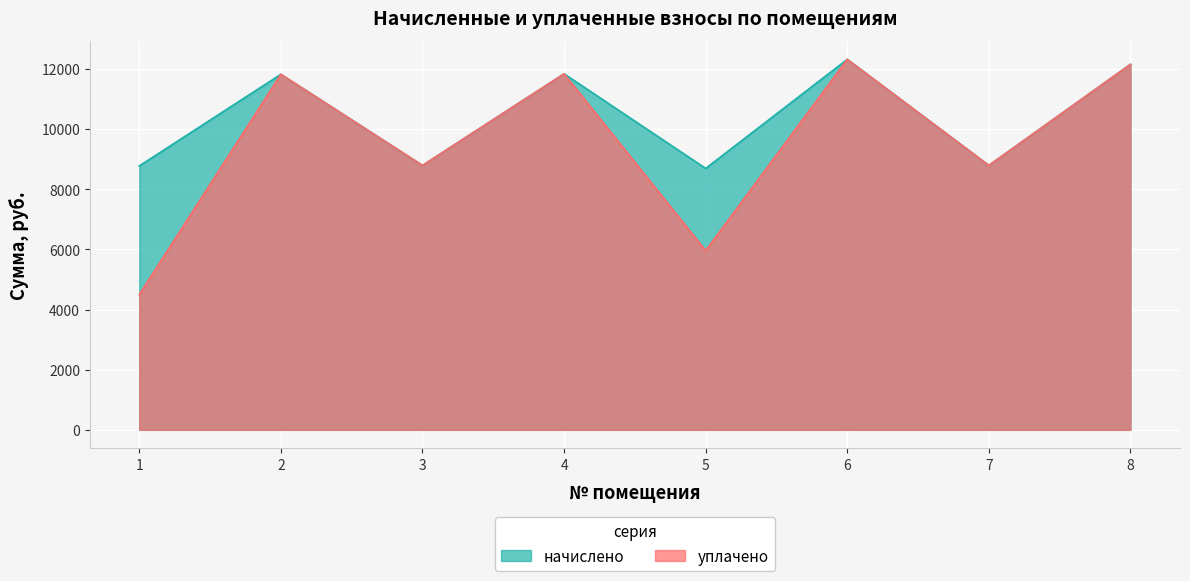

What is the difference between the second highest and minimum values in the начислено series?

3461.2